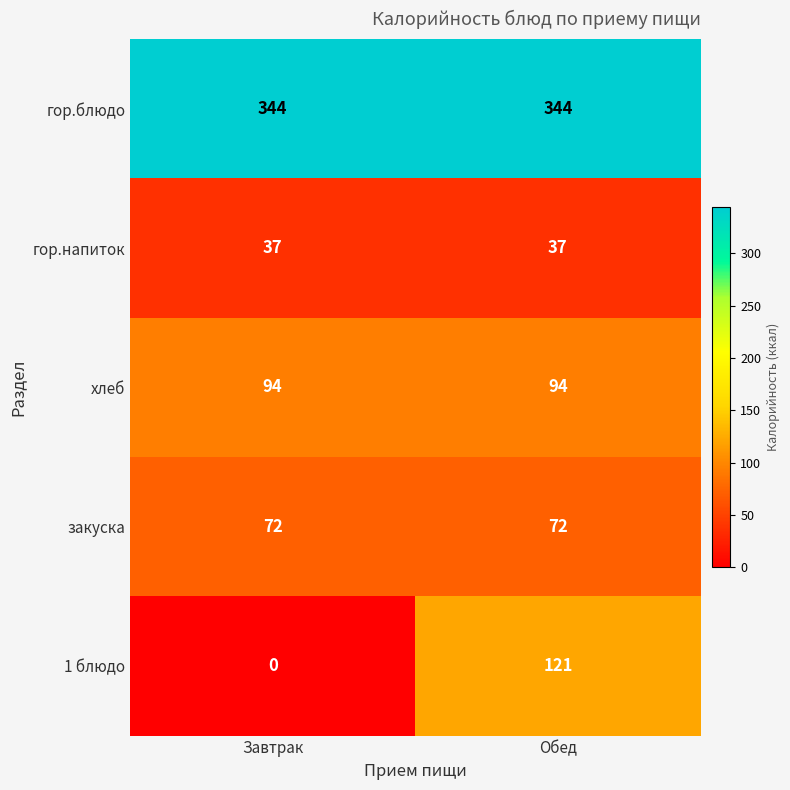

How many categories are shown in the chart?

2